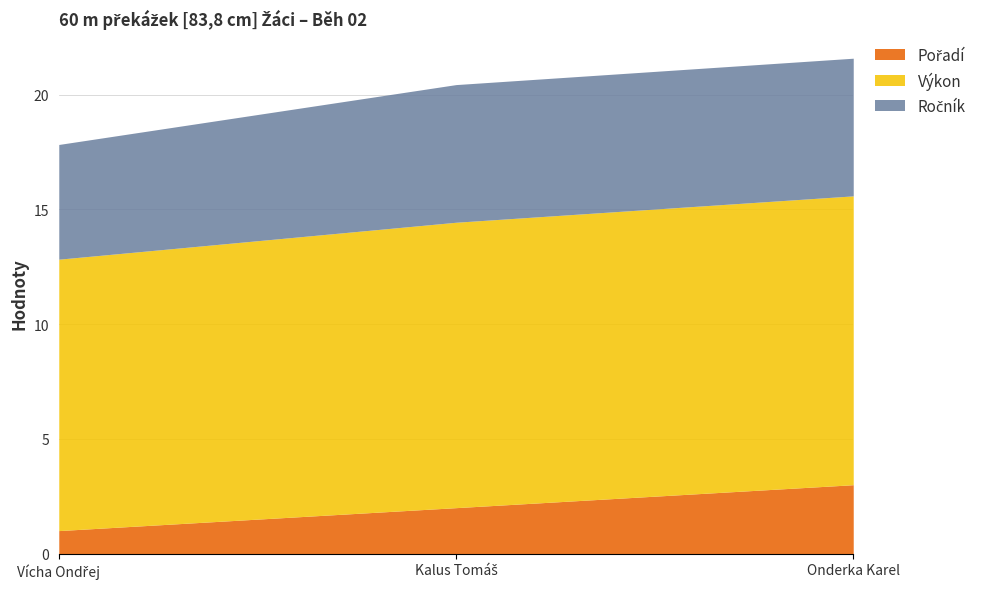

What is the maximum value shown in the chart?

21.6